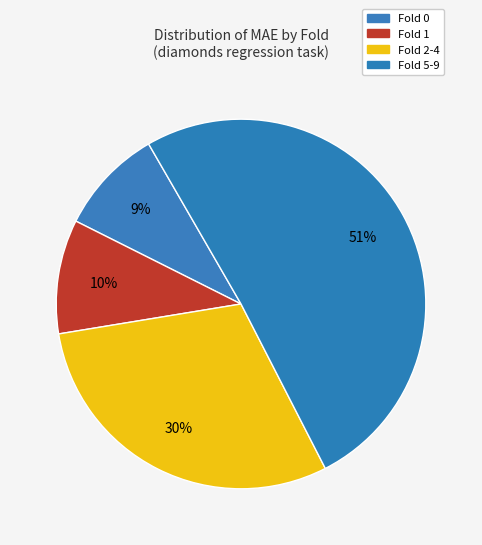

Count the number of slices in the pie.

4